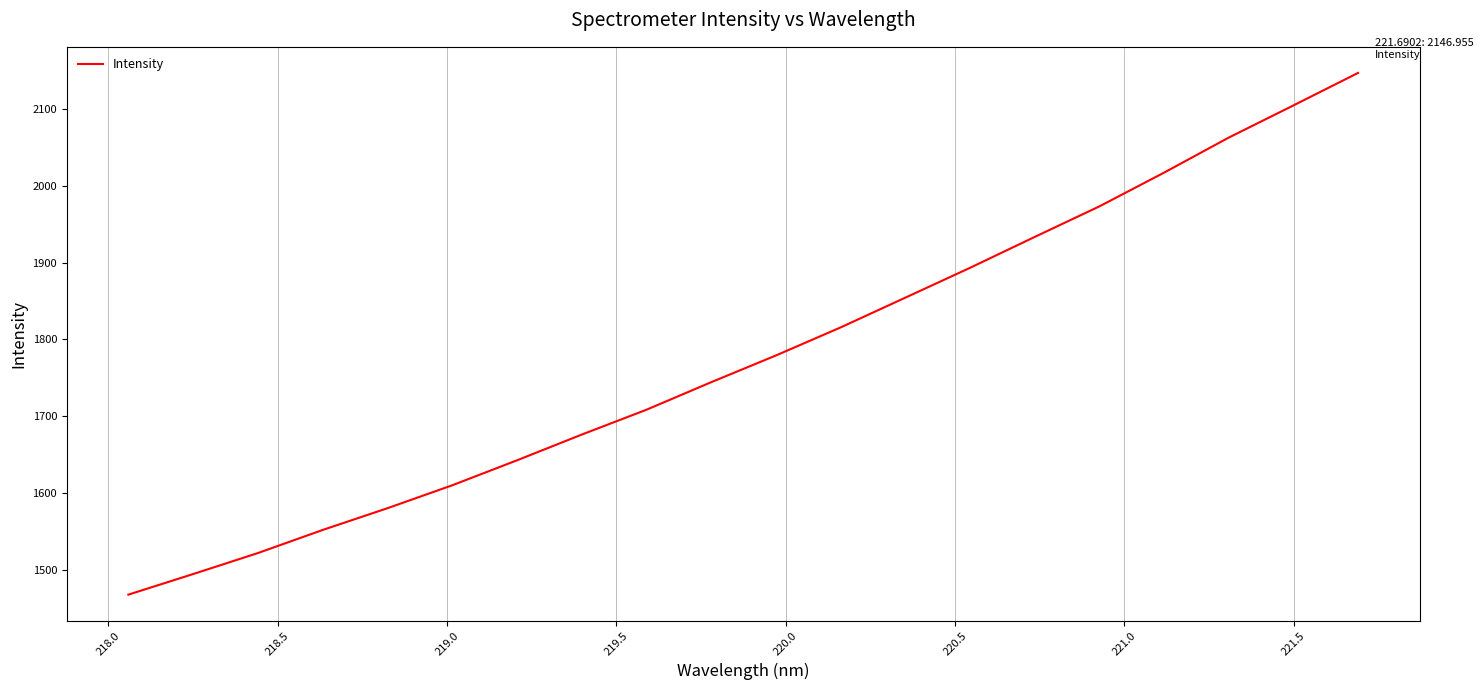

What is the greatest value displayed?

2147.0